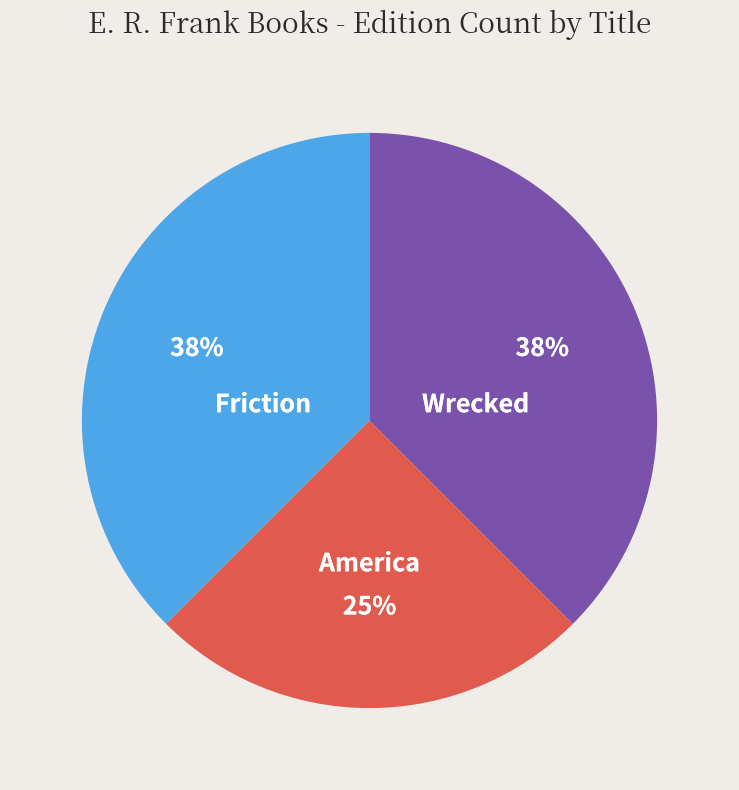

To the nearest percent, what percentage of the pie is America?

25%